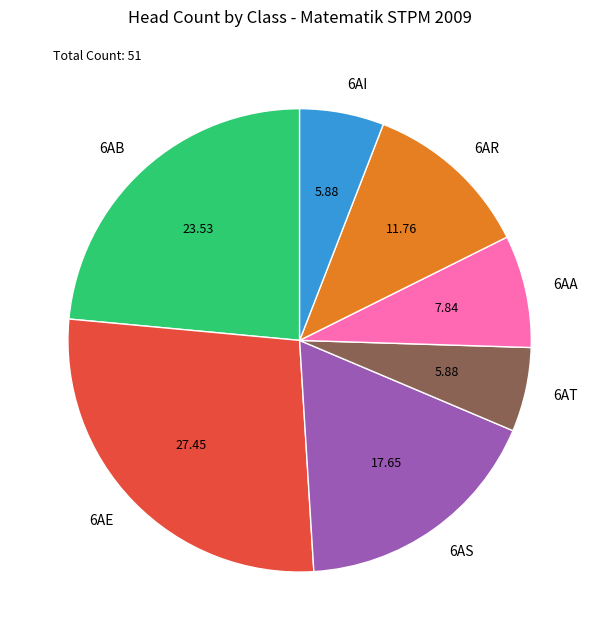

Which has a higher value, 6AA or 6AT?

6AA